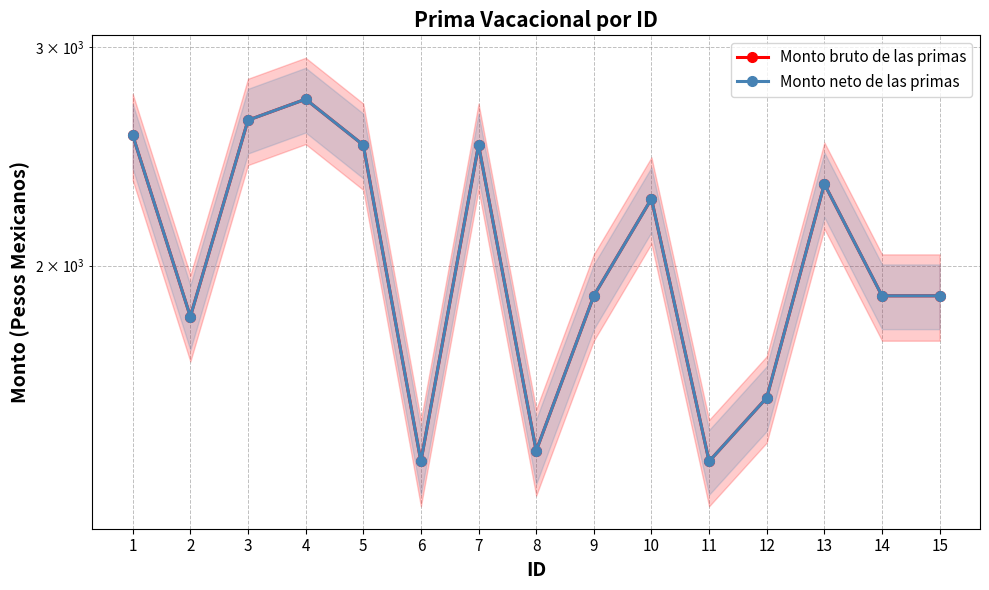

Reading left to right, extract all data points from this chart.

Monto bruto de las primas: 1=2547.6	2=1819.3	3=2619.9	4=2723.9	5=2501.9	6=1390.5	7=2502.1	8=1418.2	9=1890.9	10=2264.2	11=1390.5	12=1564.9	13=2327.4	14=1890.9	15=1890.9
Monto neto de las primas: 1=2547.6	2=1819.3	3=2619.9	4=2723.9	5=2501.9	6=1390.5	7=2502.1	8=1418.2	9=1890.9	10=2264.2	11=1390.5	12=1564.9	13=2327.4	14=1890.9	15=1890.9